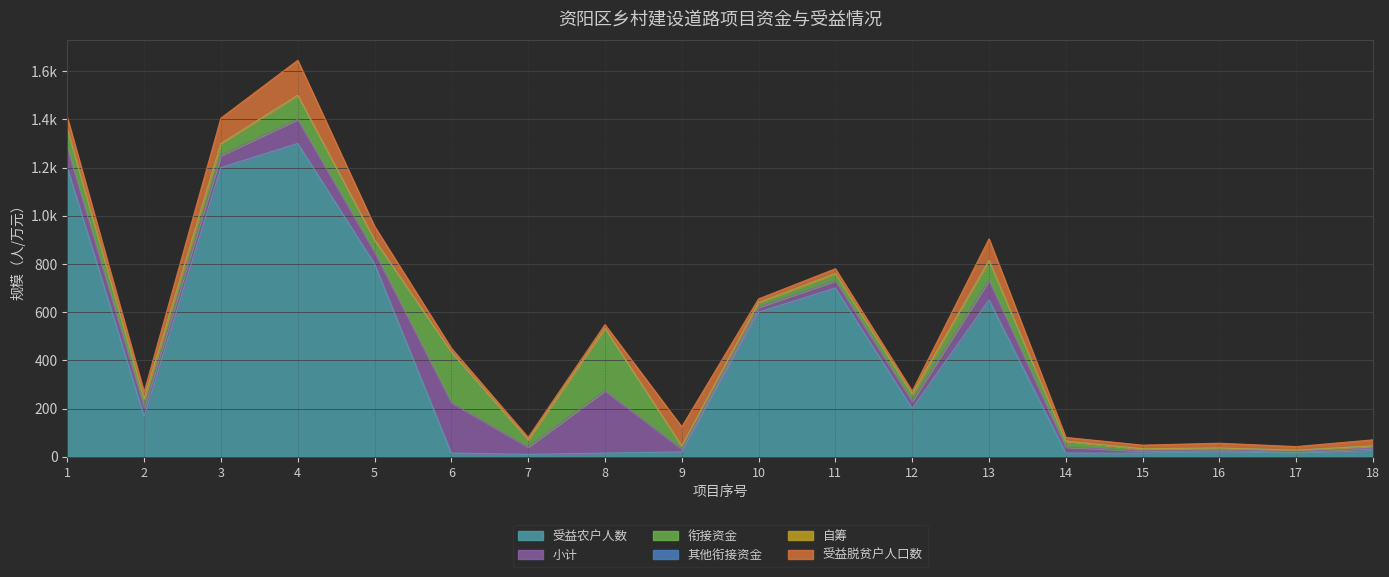

Count the number of data series in this chart.

6